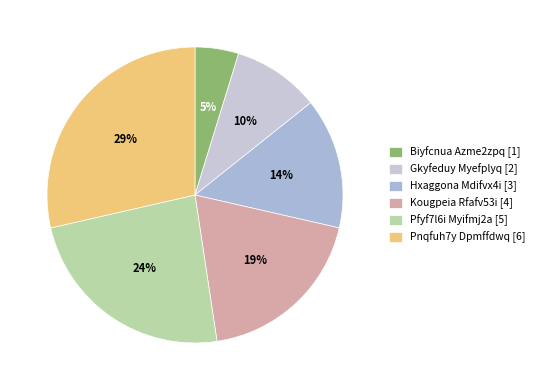

How many slices are in this pie chart?

6